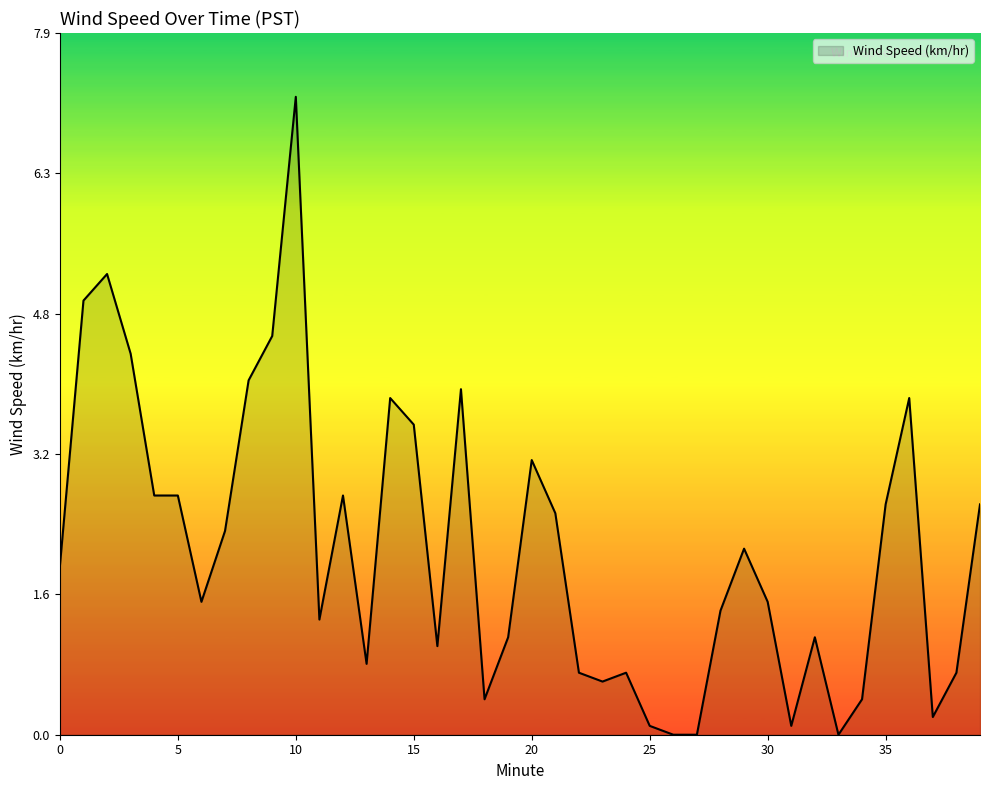

Does the chart have visible grid lines?

No